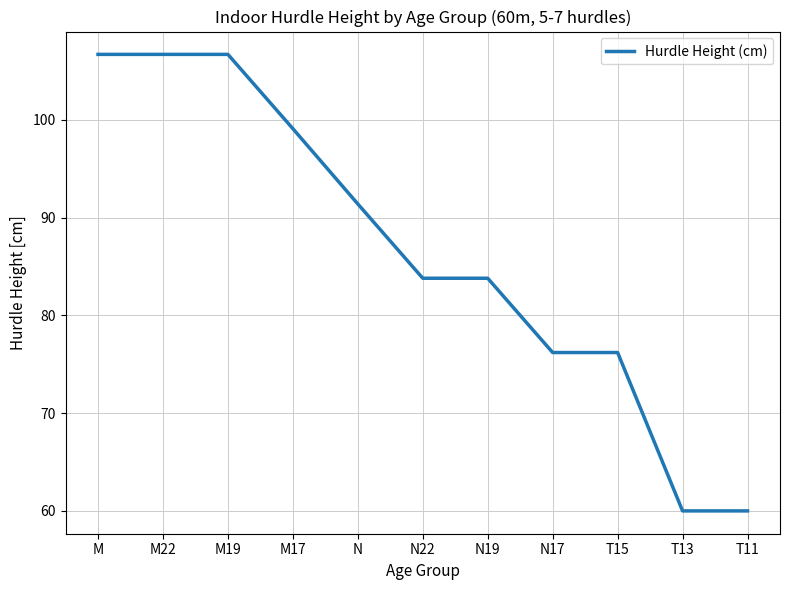

Approximately how many times larger is the value at M compared to T11?

1.8